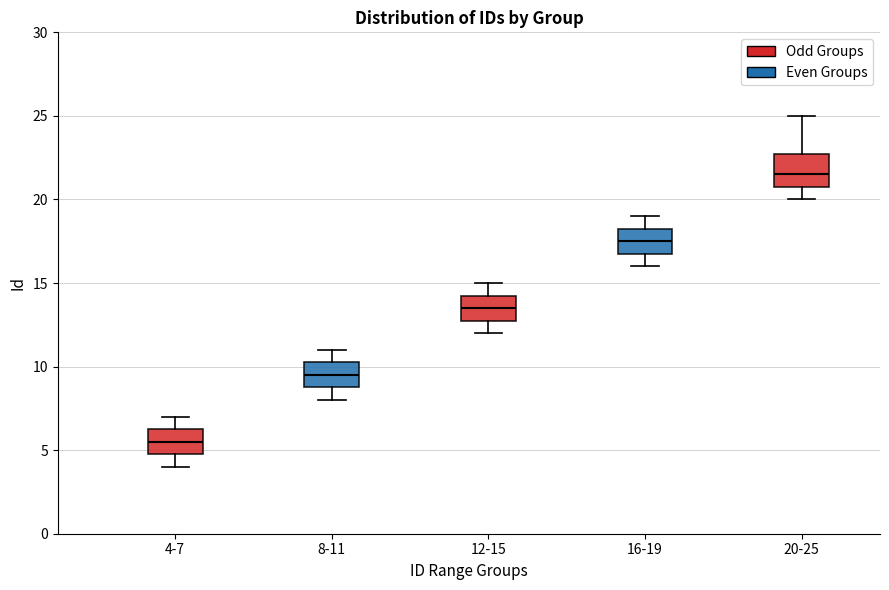

Which box's median line is the highest?

20-25